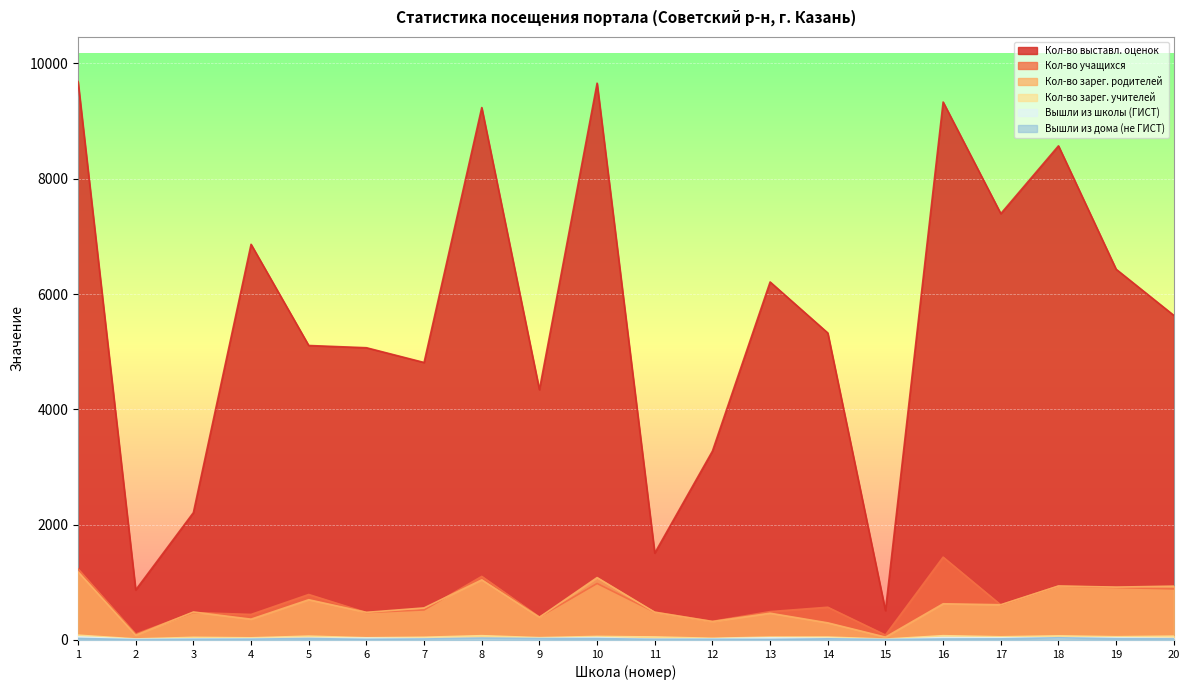

Reading left to right, list all the values displayed in this chart.

Кол-во выставл. оценок: 9685	868	2209	6863	5108	5069	4813	9235	4341	9658	1507	3276	6210	5325	509	9331	7395	8571	6430	5630
Кол-во учащихся: 1233	103	476	443	789	476	521	1103	399	980	484	323	492	568	86	1437	608	935	909	886
Кол-во зарег. родителей: 1182	83	485	361	698	479	556	1043	394	1082	481	320	464	297	50	628	611	936	917	934
Кол-во зарег. учителей: 83	18	45	37	66	38	47	74	40	61	52	29	49	50	15	74	55	71	56	66
Вышли из школы (ГИСТ): 54	12	20	22	32	31	24	29	27	41	14	19	37	29	5	42	37	39	38	28
Вышли из дома (не ГИСТ): 27	6	12	14	25	11	17	32	24	24	11	12	9	20	8	17	19	38	22	19